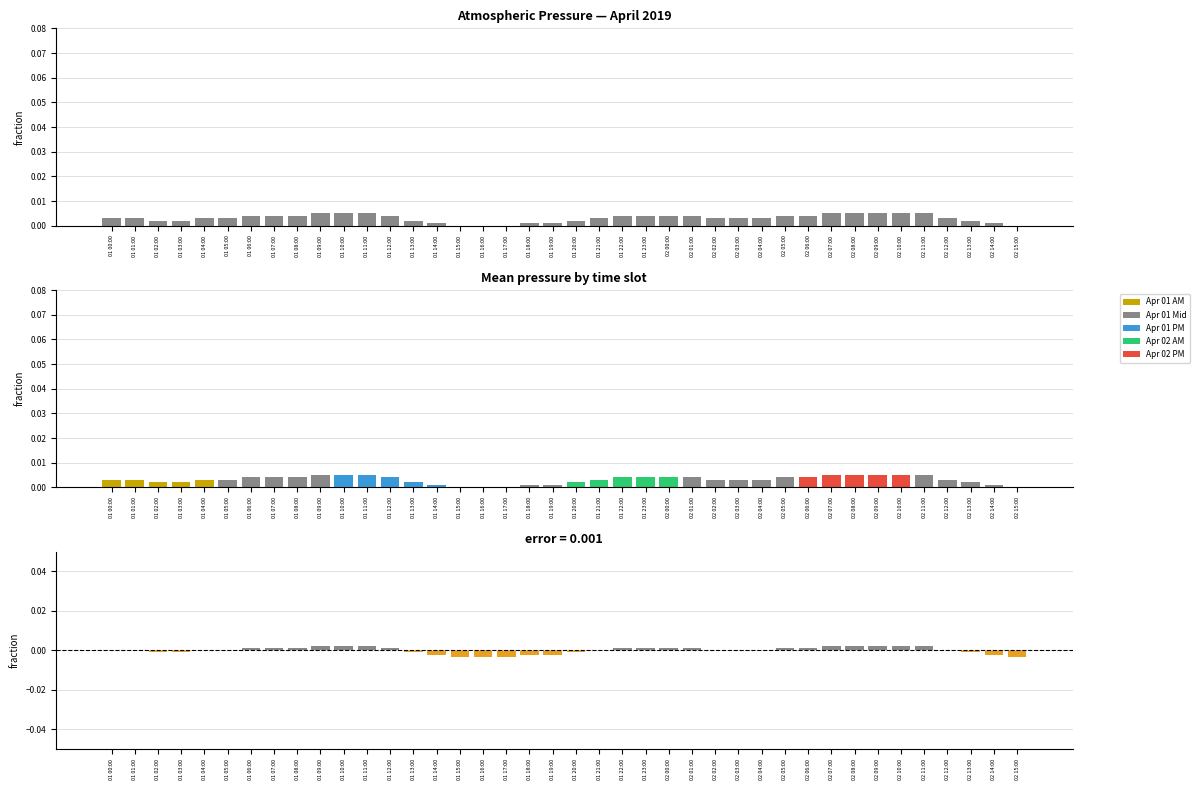

True or false: press has a value of 0.0 at 01 01:00.

True